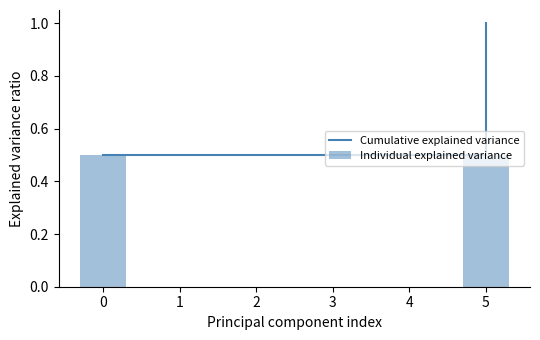

Which has a higher value, 3 or 4?

3